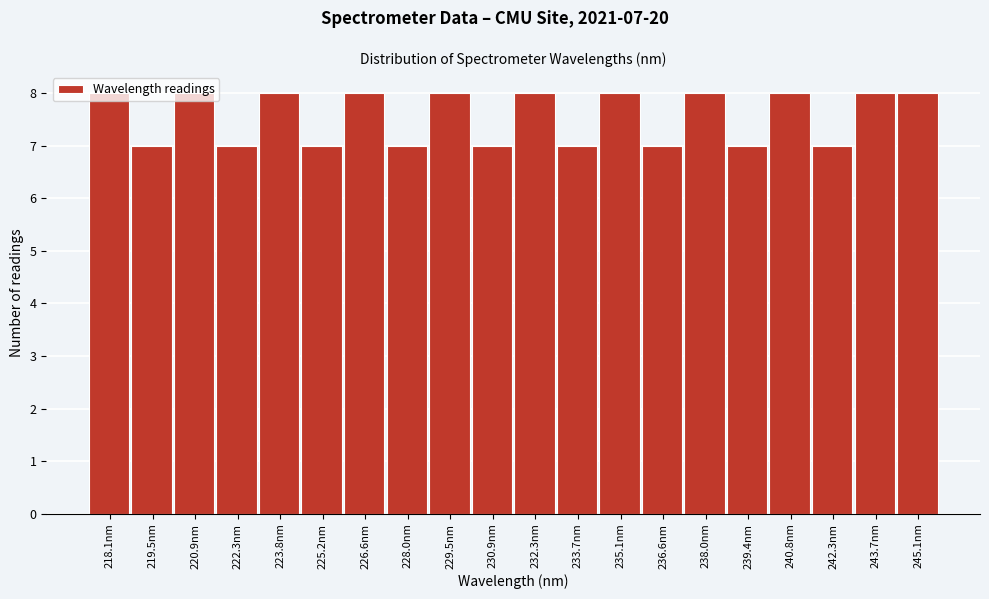

The value at 229.5nm is 8. True or false?

True